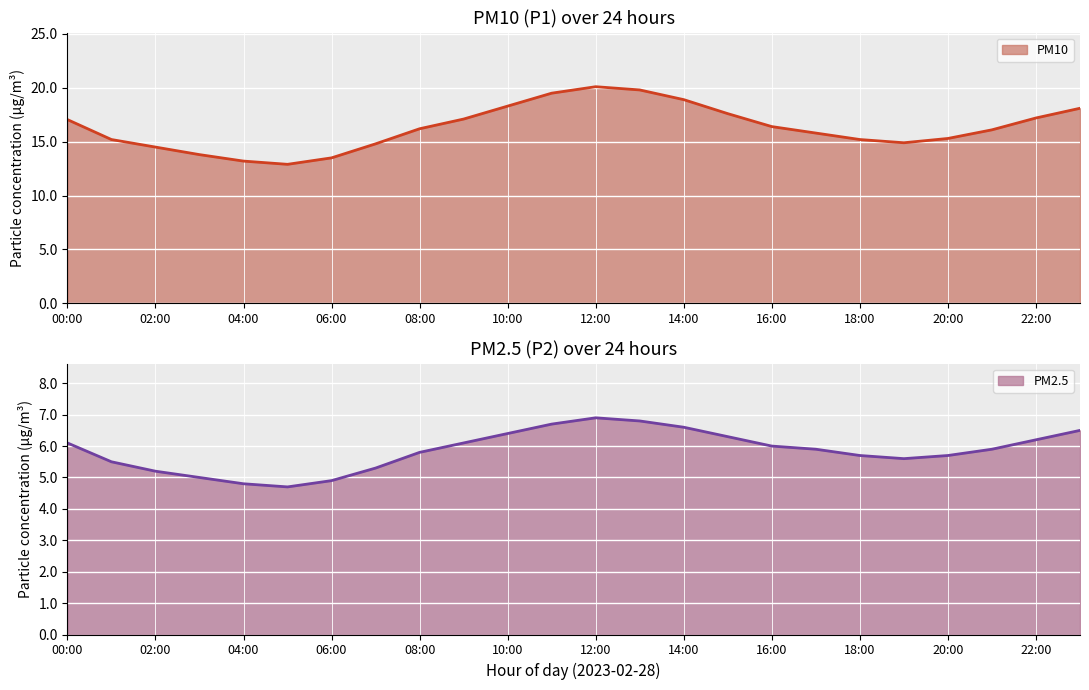

What is the value of the P1 point at the 20th from the left?

14.9